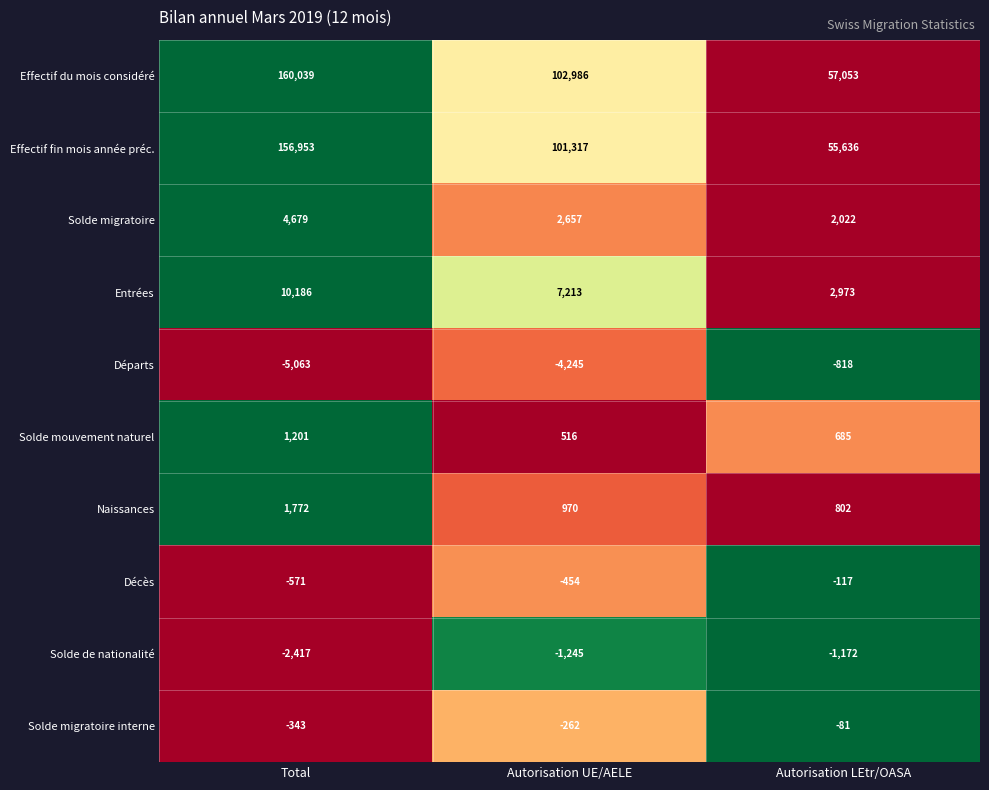

How many distinct data groups are displayed?

10